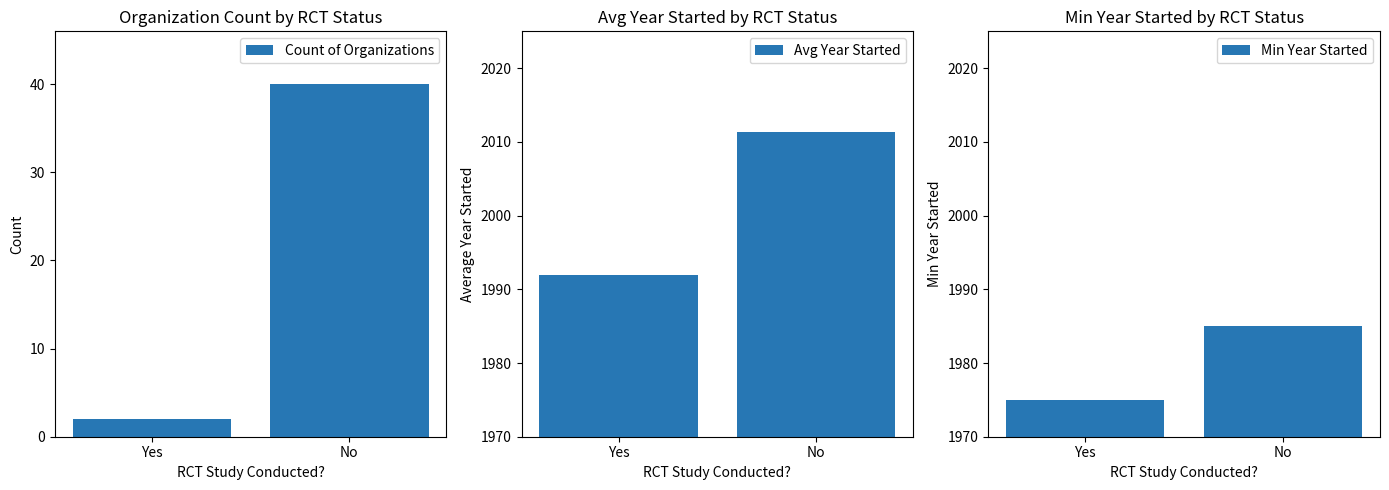

At which category is the sum across all series the highest?

No